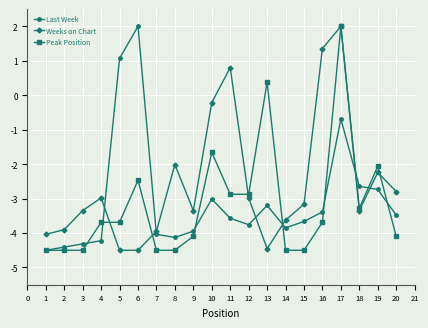

After their last crossing, which series has the higher values: Weeks on Chart or Peak Position?

Weeks on Chart